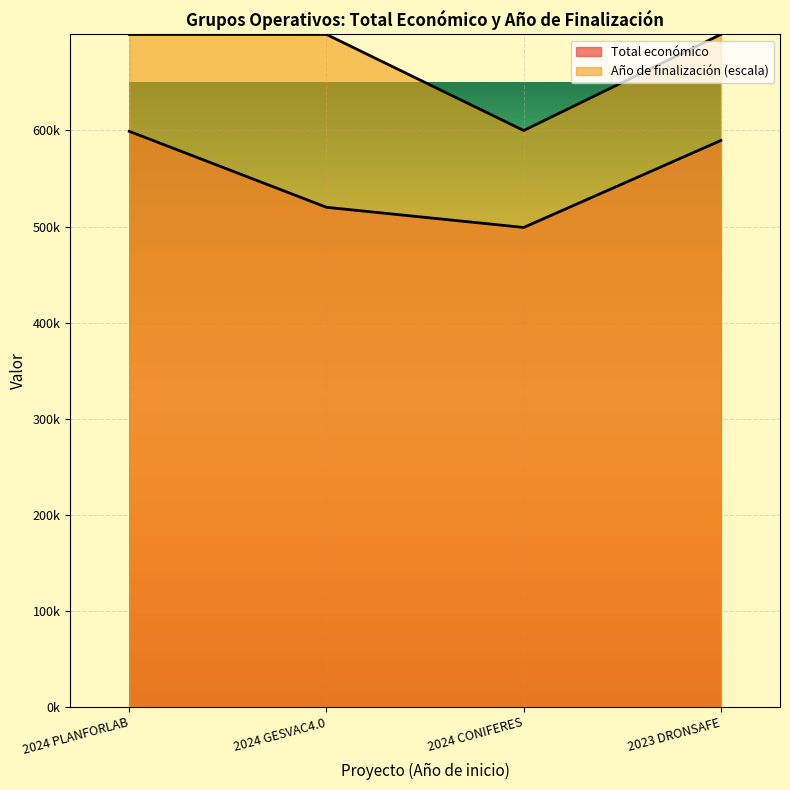

Is it true that Año de finalización equals 600000 at 2024 CONIFERES?

True